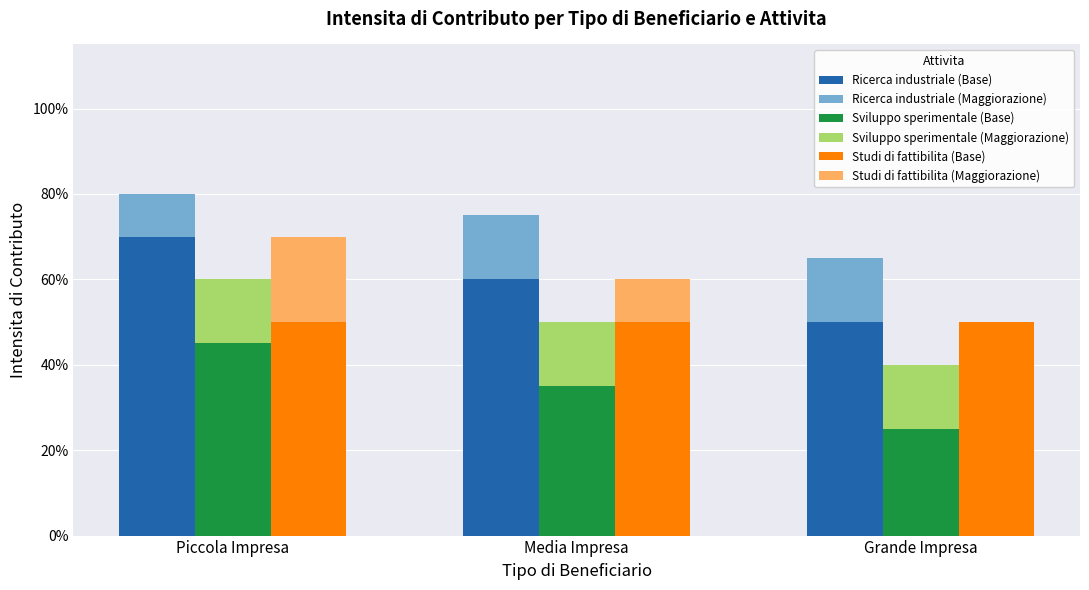

How many data points does each series have?

3